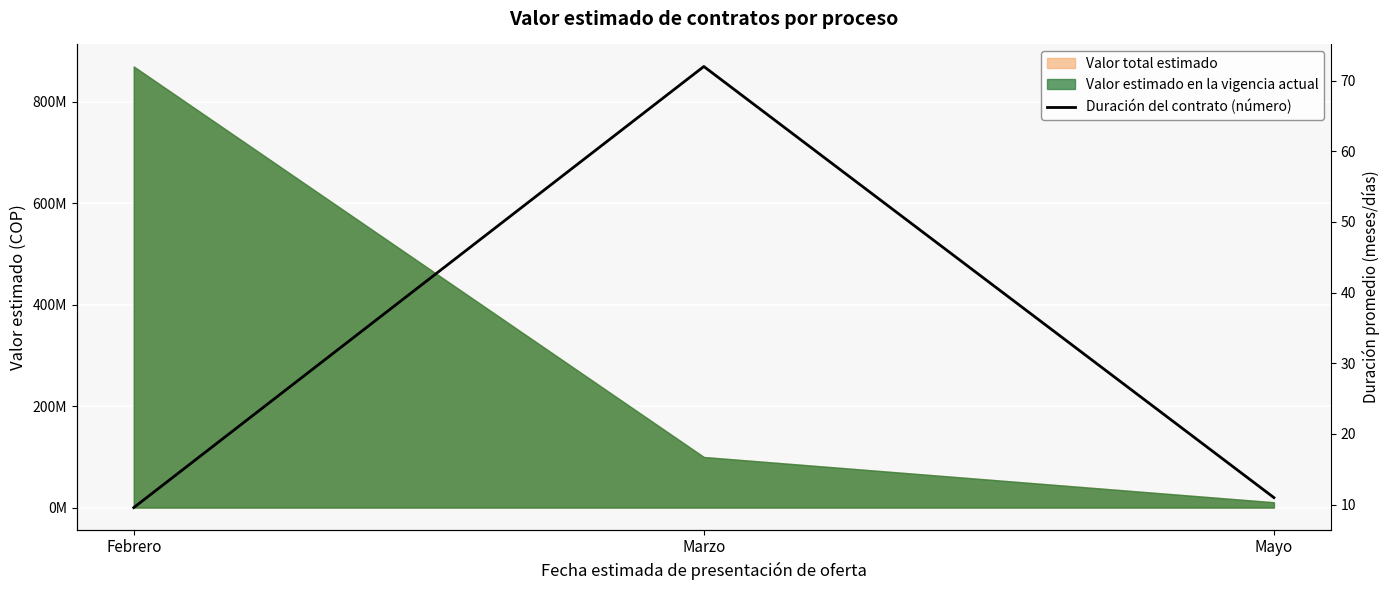

Rank the categories by value from lowest to highest.

Febrero, Mayo, Marzo